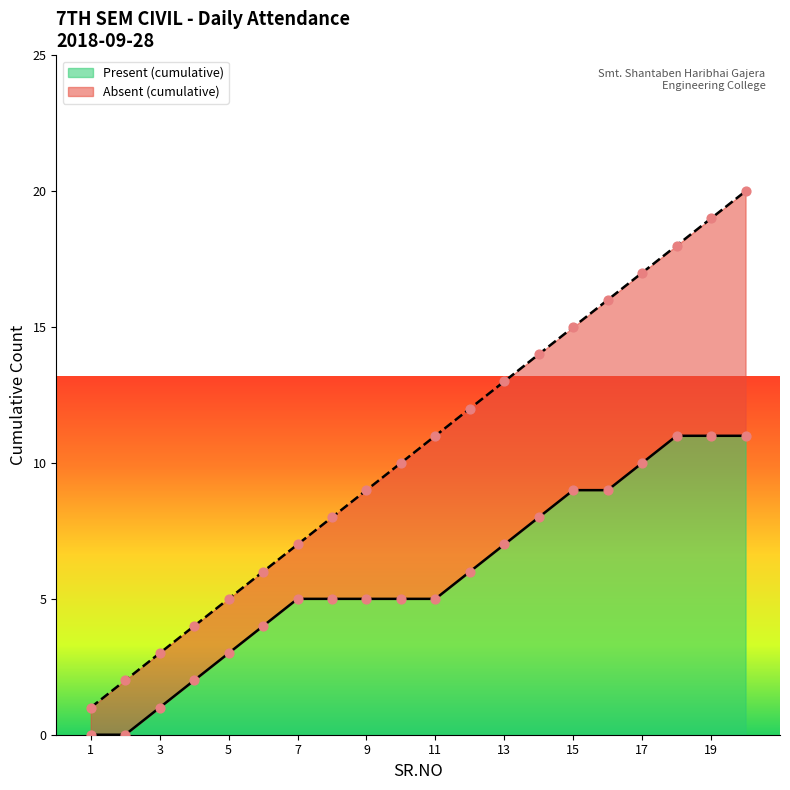

Is it true that Present (cumulative) equals 5 at 9?

True